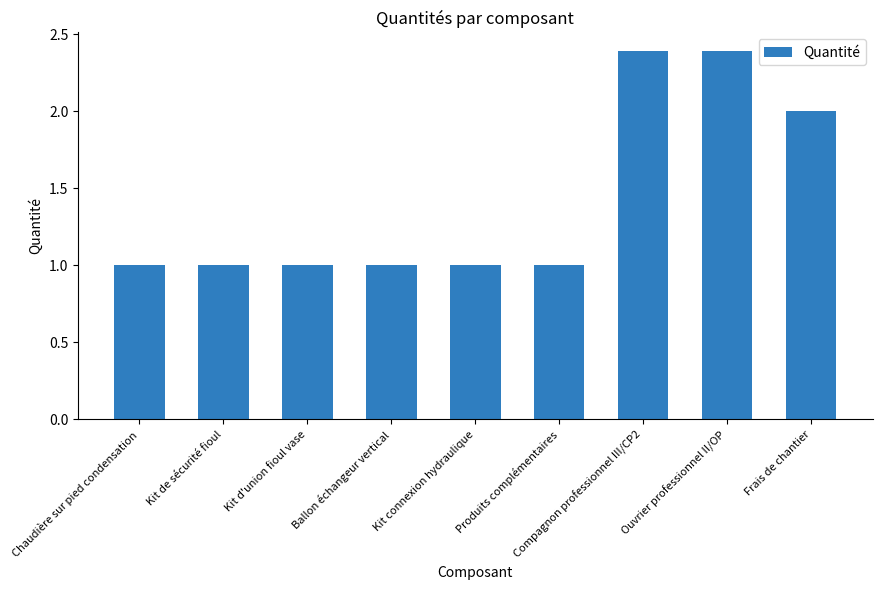

What position from the right is Produits complémentaires?

4